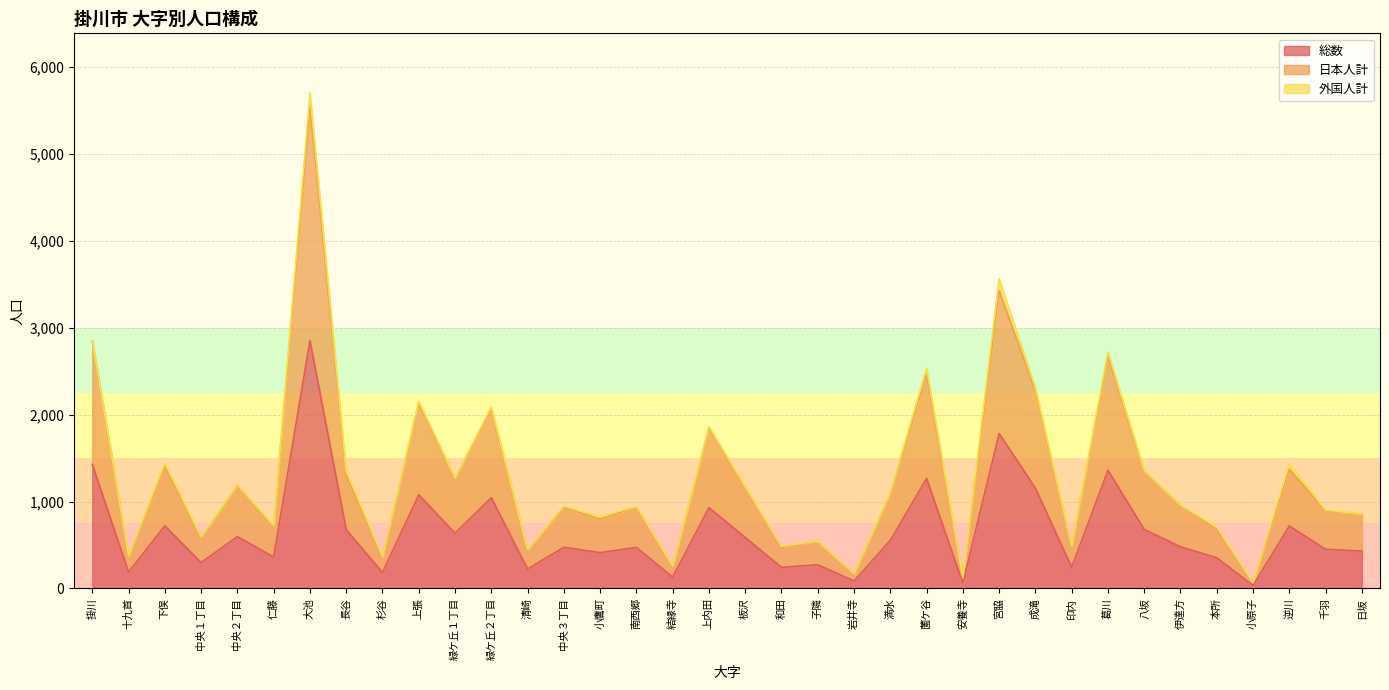

Which series changed the most between 八坂 and 小原子?

日本人計